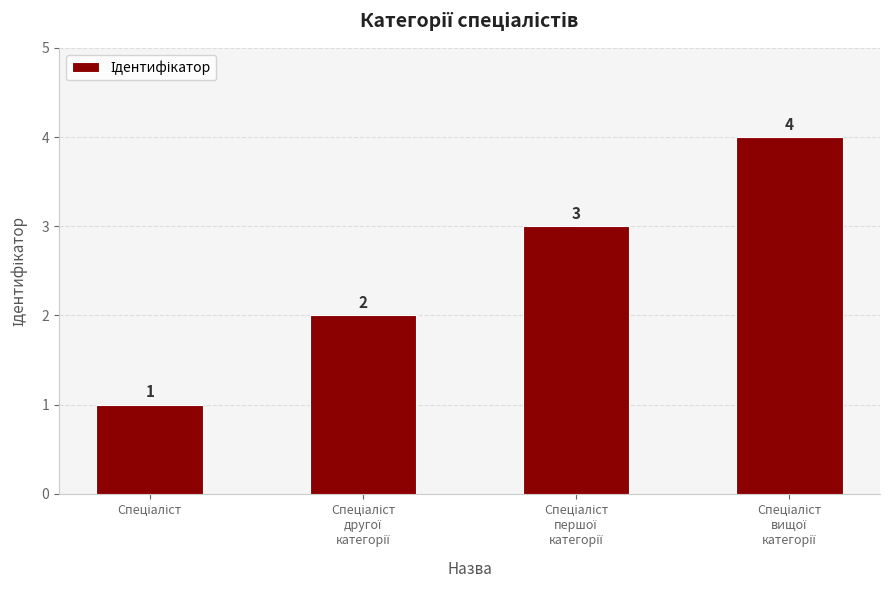

What is the sum of all values?

10